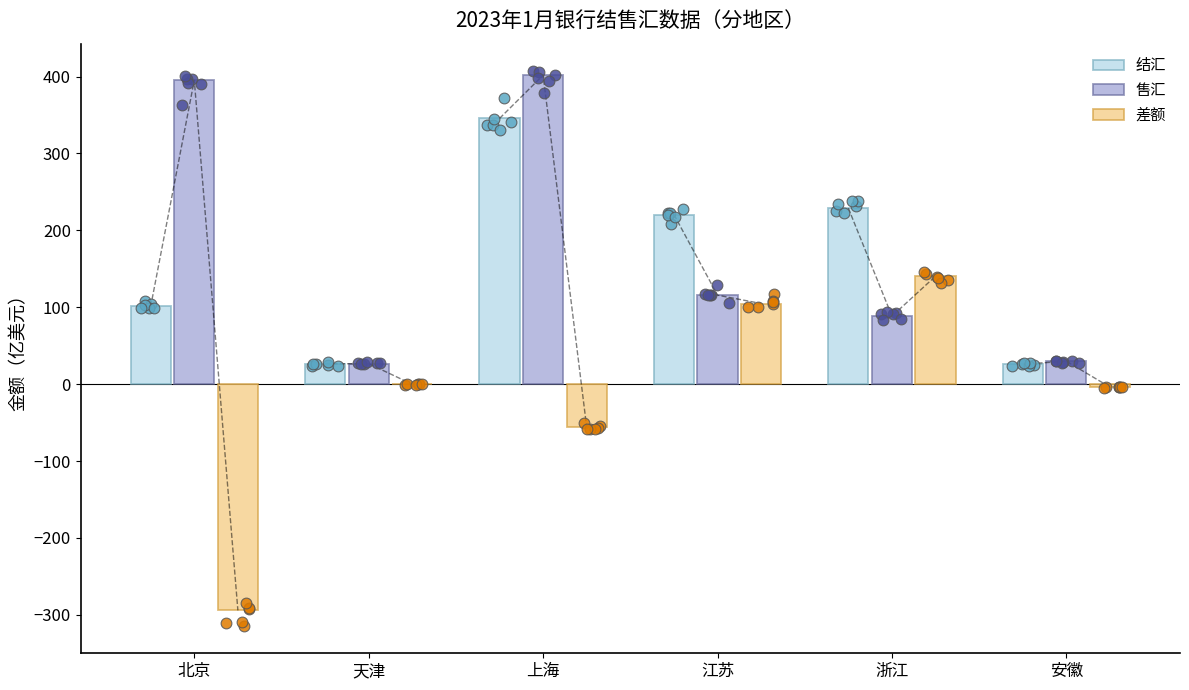

Which series contains the lowest Y value?

差额